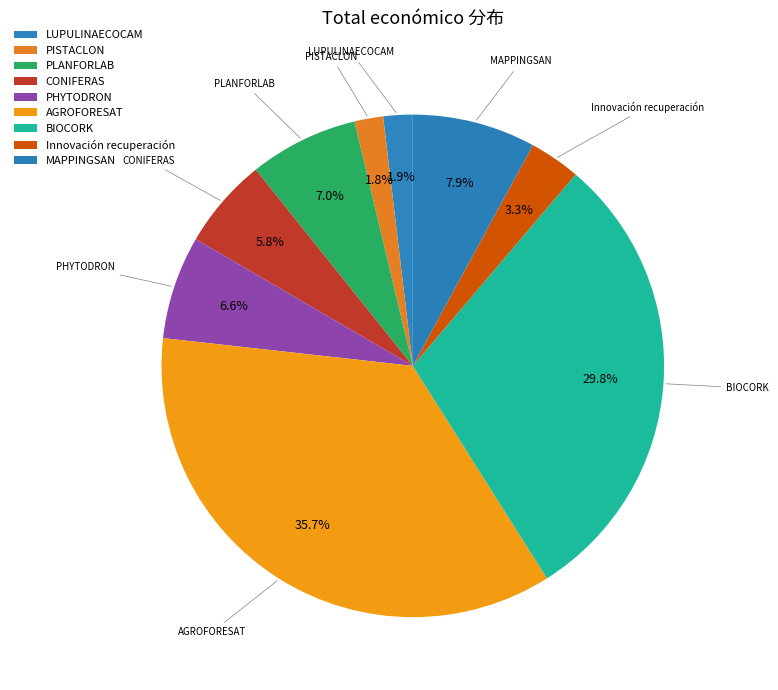

To the nearest percent, what is the combined percentage of CONIFERAS and PISTACLON?

8%